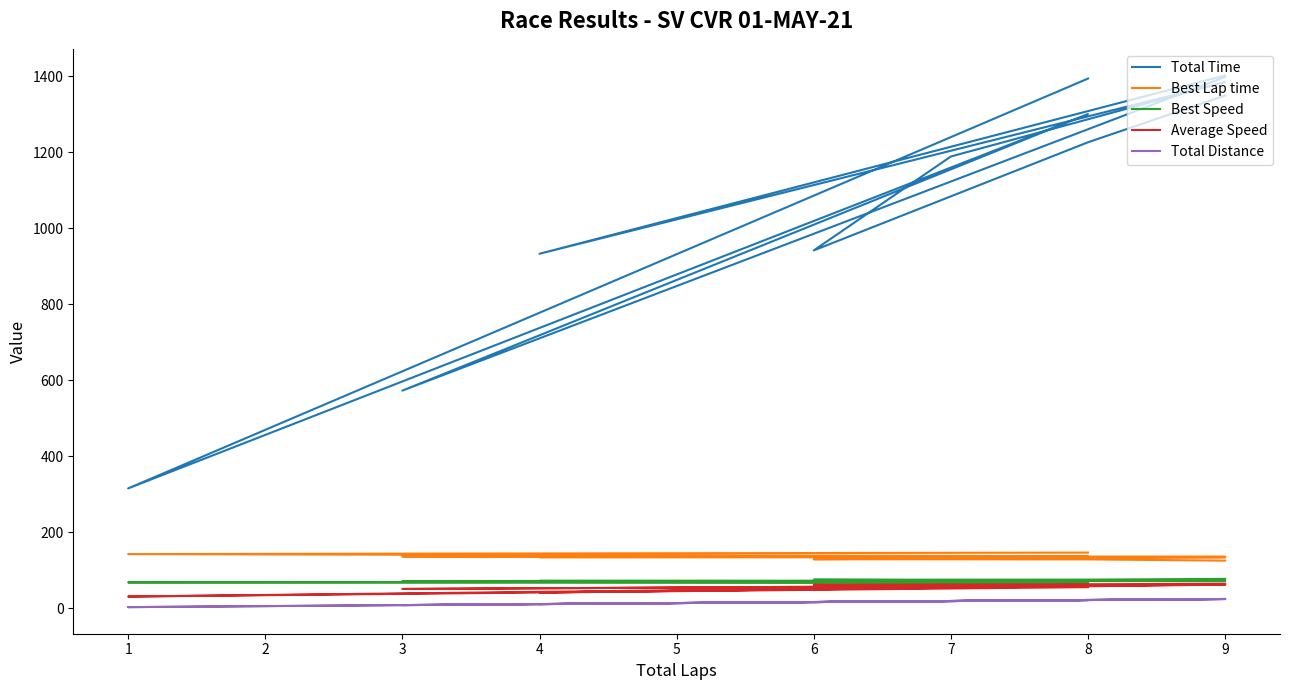

List the series in order of their peak value, lowest first.

Total Distance, Average Speed, Best Speed, Best Lap time, Total Time